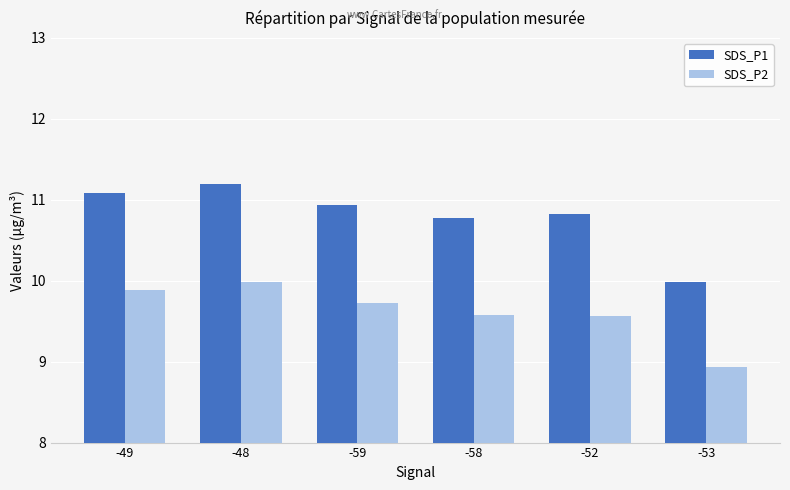

How many values in the SDS_P1 series are below 10?

1